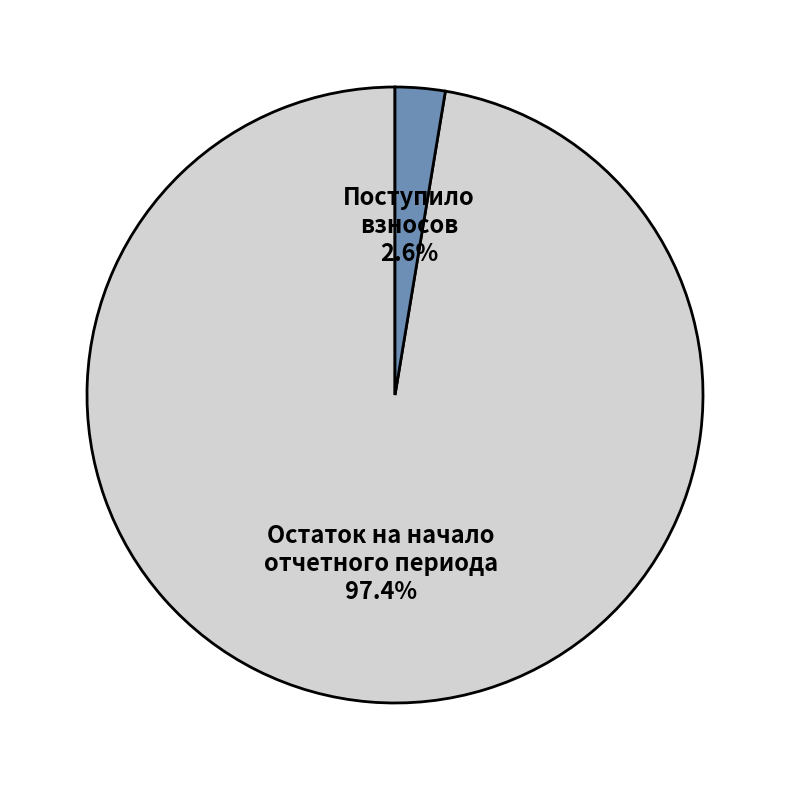

Which slice is the smallest?

Поступило взносов